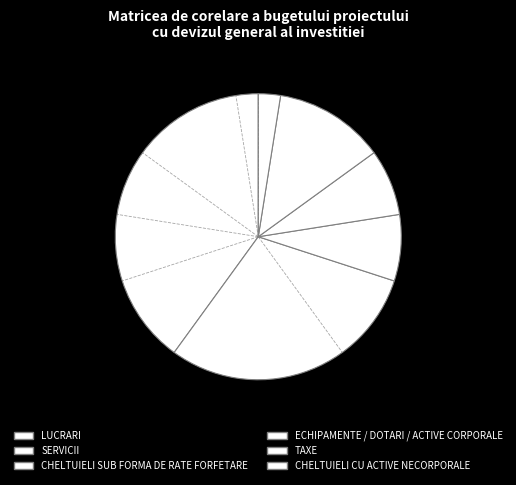

To the nearest percent, what percentage of the pie is LUCRARI?

40%